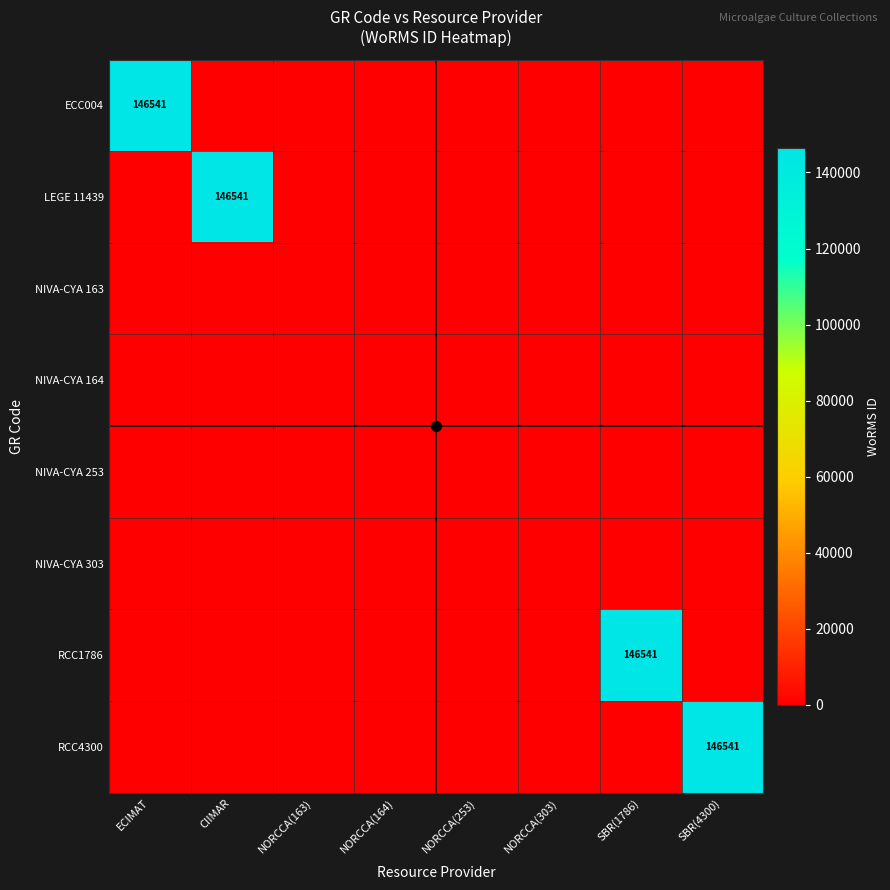

At which category is the sum across all series the highest?

ECIMAT